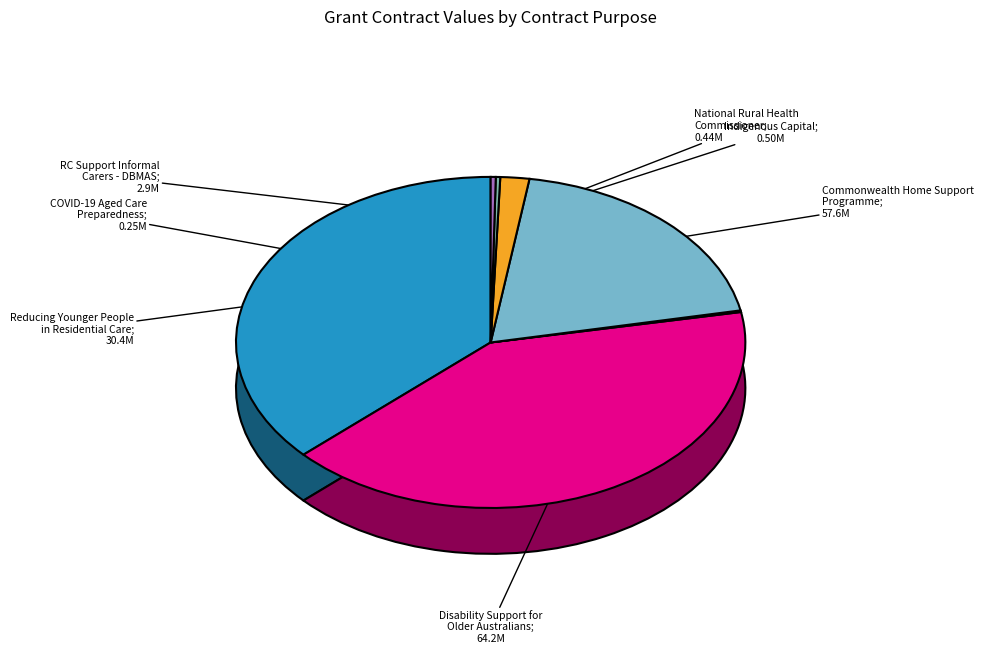

What percentage do RC Support Informal Carers - DBMAS and Commonwealth Home Support Programme together represent?

38.7%